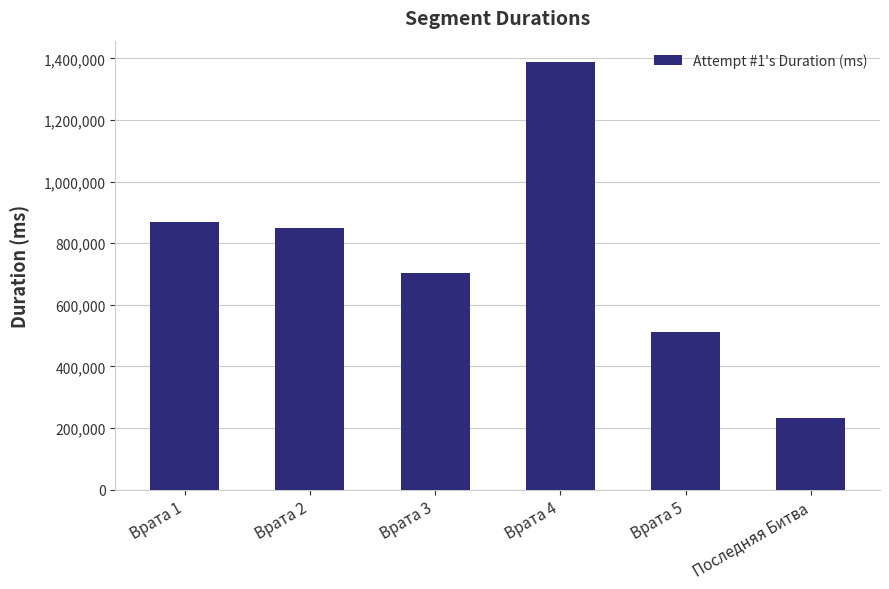

What is the greatest value displayed?

1387964